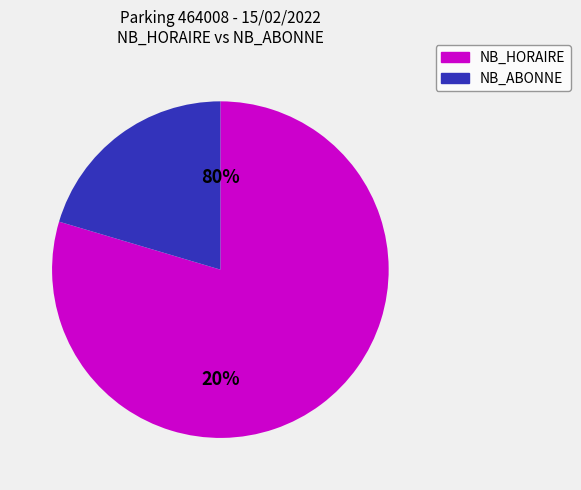

Combined, do 11 and 4 account for over 50%?

No